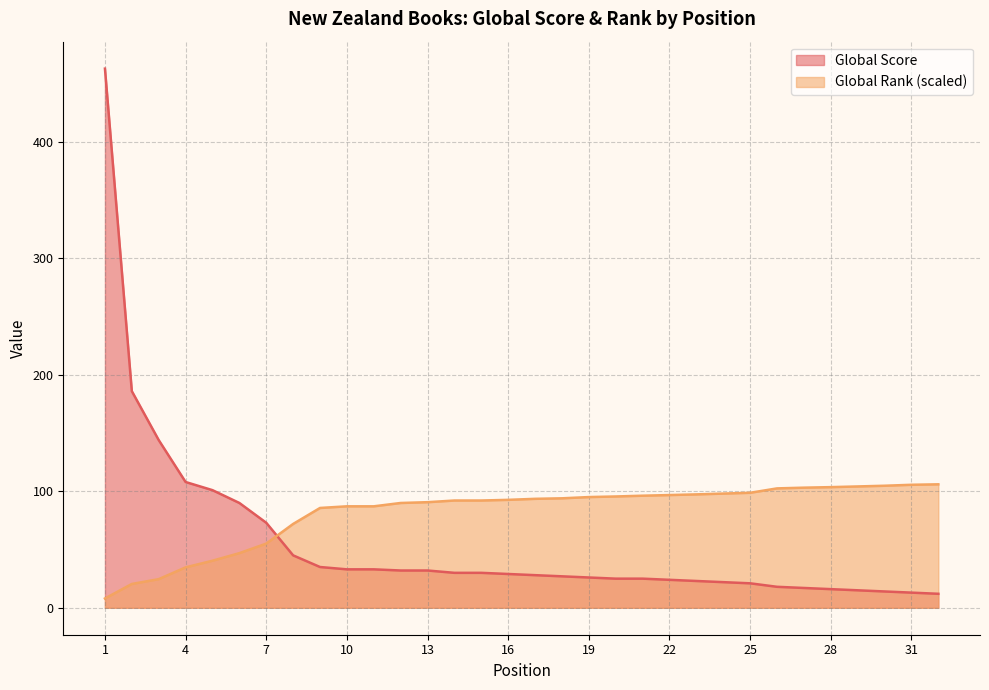

How many data points in Global Score are less than 29?

16